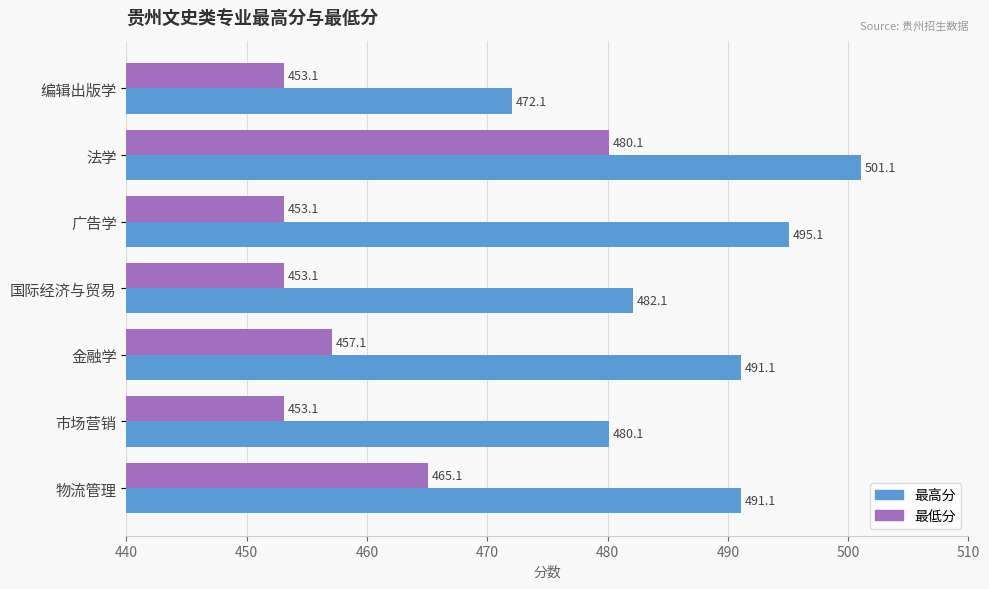

What is the sum of the 最低分 values at 物流管理 and 法学?

945.2